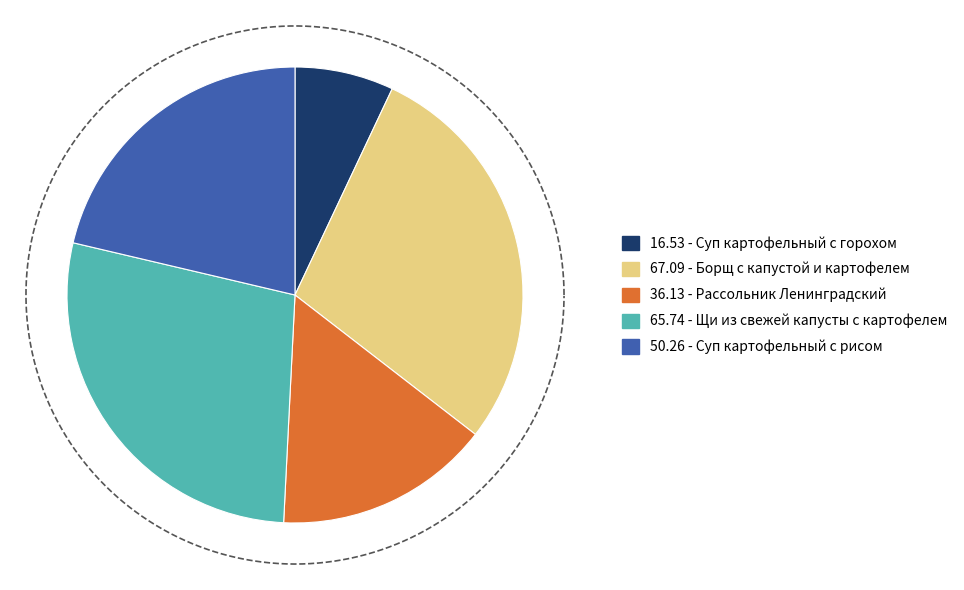

What is the ratio of the value at Щи из свежей капусты с картофелем to the value at Суп картофельный с рисом?

1.3